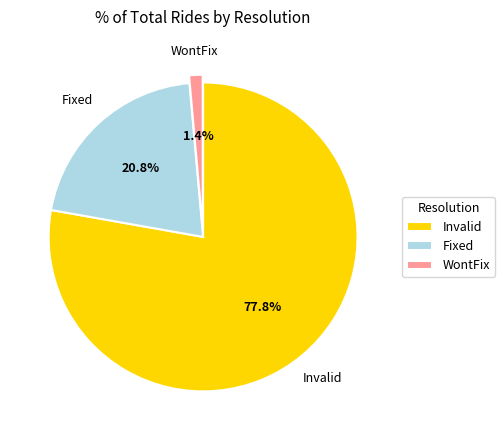

To the nearest percent, what is the difference between the largest and smallest slice percentages?

76%